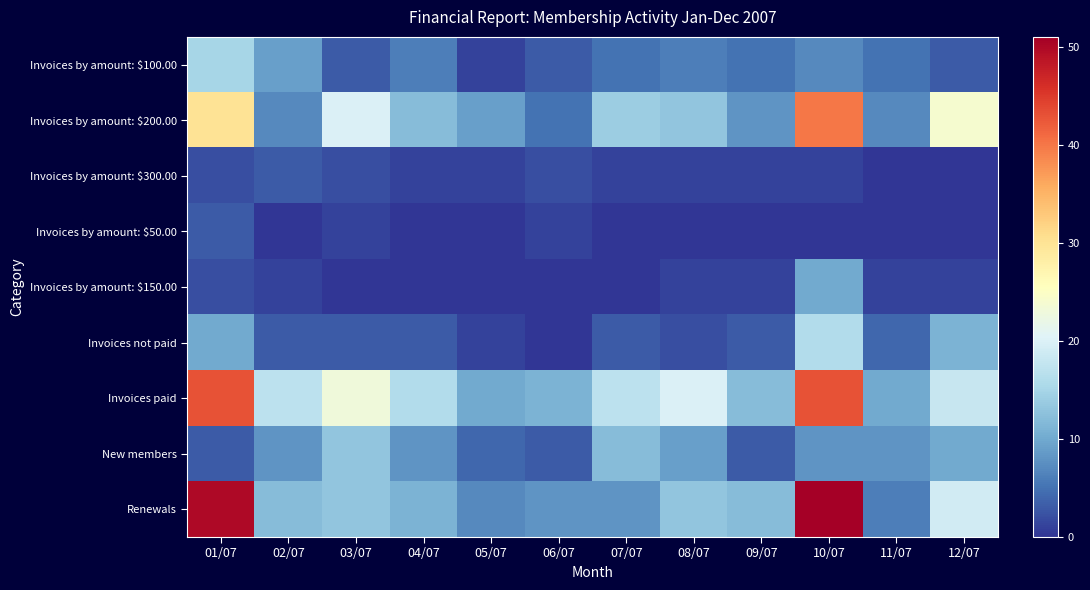

At how many categories does at least one series exceed 38?

2